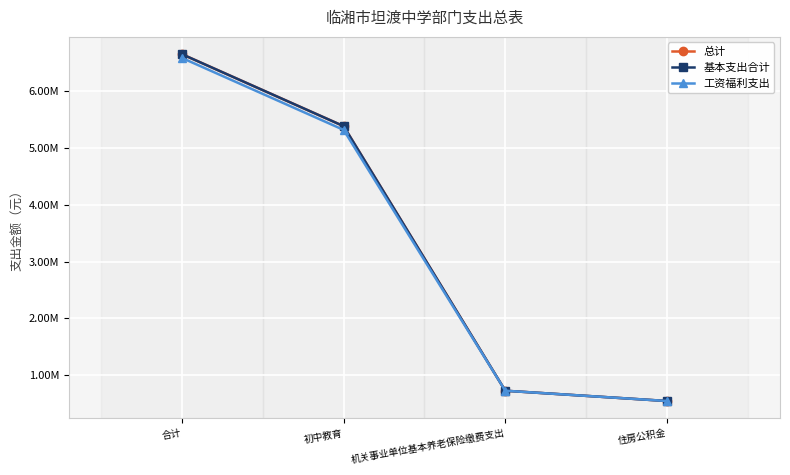

The value of 总计 at 机关事业单位基本养老保险缴费支出 is 1224037.7. True or false?

False